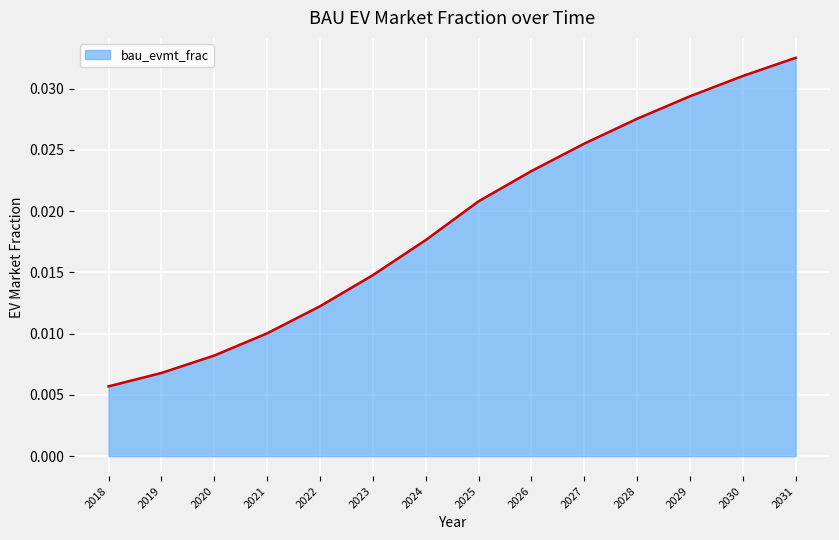

Rank the categories by value from highest to lowest.

2031, 2030, 2029, 2028, 2027, 2026, 2025, 2024, 2023, 2022, 2021, 2020, 2019, 2018